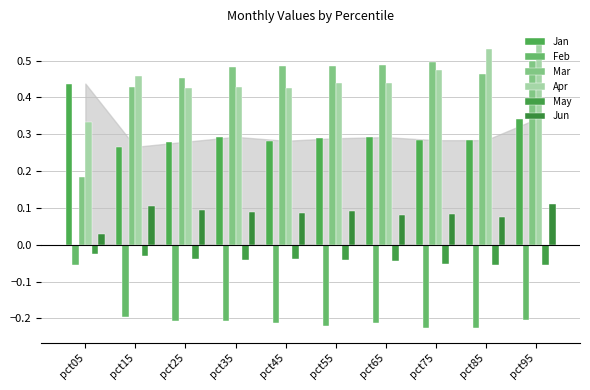

At pct65, list the series in order from smallest to largest.

Feb, May, Jun, Jan, Apr, Mar